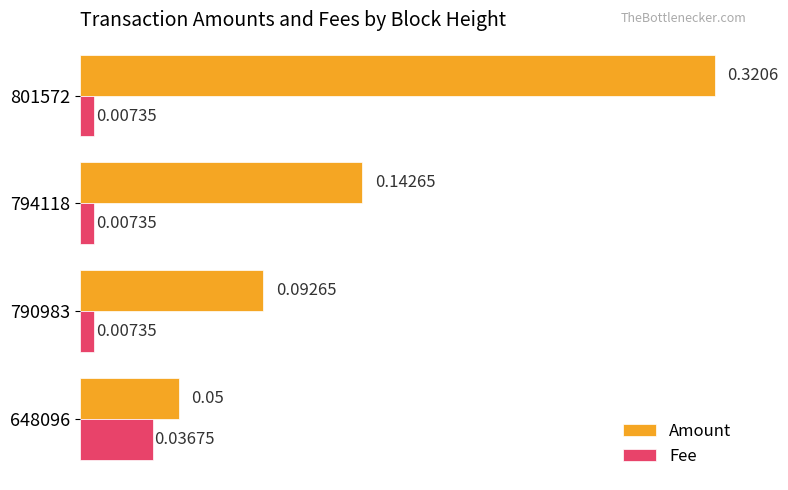

At which category is the sum across all series the highest?

801572